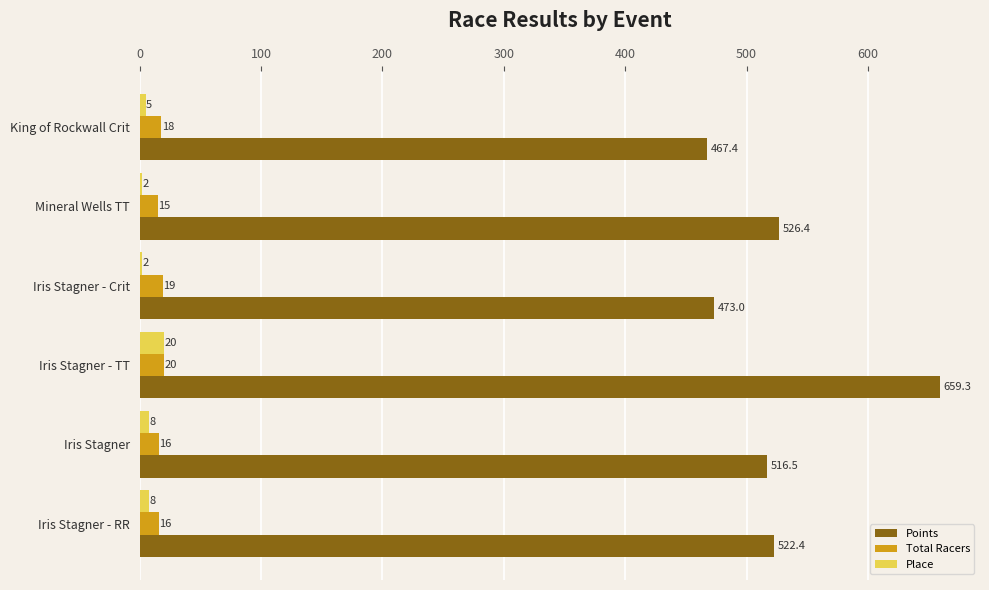

Which category has the highest value in the Total Racers series?

Iris Stagner - TT